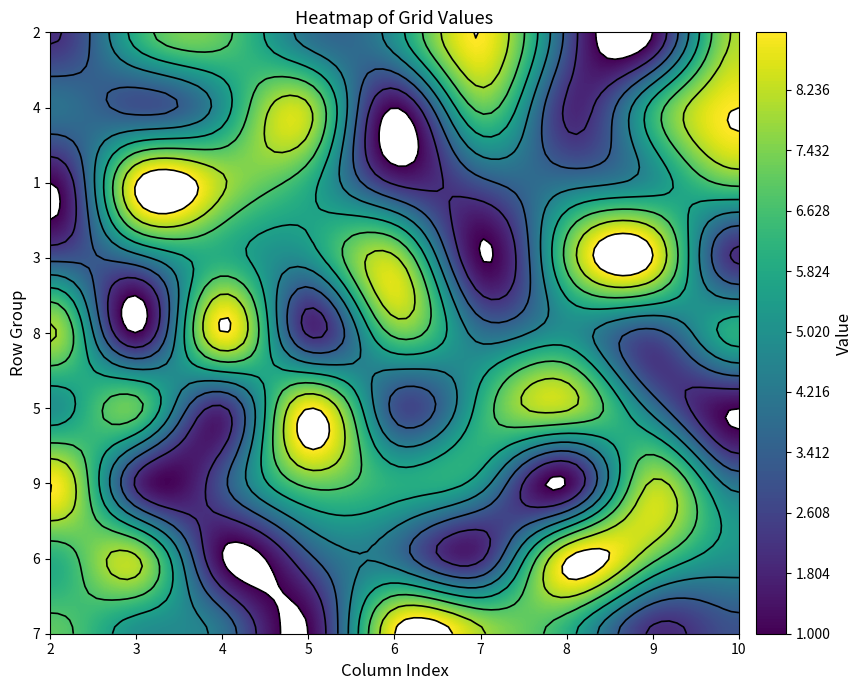

Reading left to right, list all the values displayed in this chart.

7: 0=7	1=5	2=4	3=1	4=9	5=8	6=6	7=2	8=3
6: 0=6	1=8	2=1	3=3	4=4	5=2	6=9	7=7	8=5
9: 0=9	1=2	2=3	3=7	4=6	5=5	6=1	7=8	8=4
5: 0=5	1=7	2=2	3=9	4=3	5=6	6=8	7=4	8=1
8: 0=8	1=1	2=9	3=2	4=7	5=4	6=5	7=3	8=6
3: 0=3	1=4	2=6	3=5	4=8	5=1	6=7	7=9	8=2
1: 0=1	1=9	2=8	3=6	4=2	5=3	6=4	7=5	8=7
4: 0=4	1=3	2=5	3=8	4=1	5=7	6=2	7=6	8=9
2: 0=2	1=6	2=7	3=4	4=5	5=9	6=3	7=1	8=8